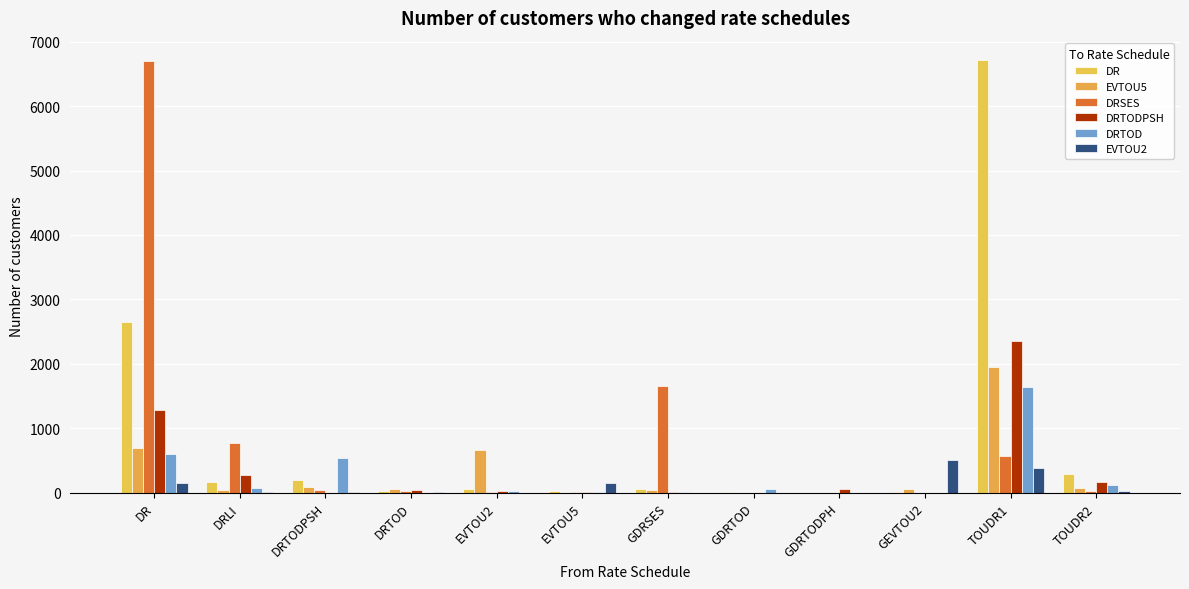

Is it true that DR equals 1 at GDRTOD?

False